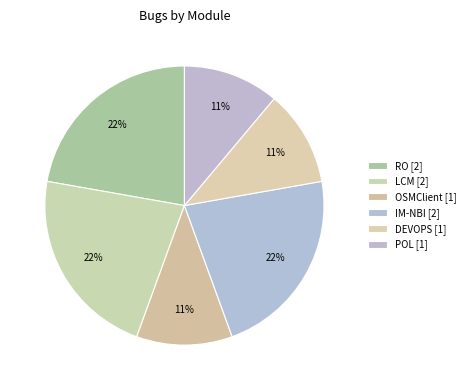

To the nearest percent, what percentage of the pie is IM-NBI?

22%